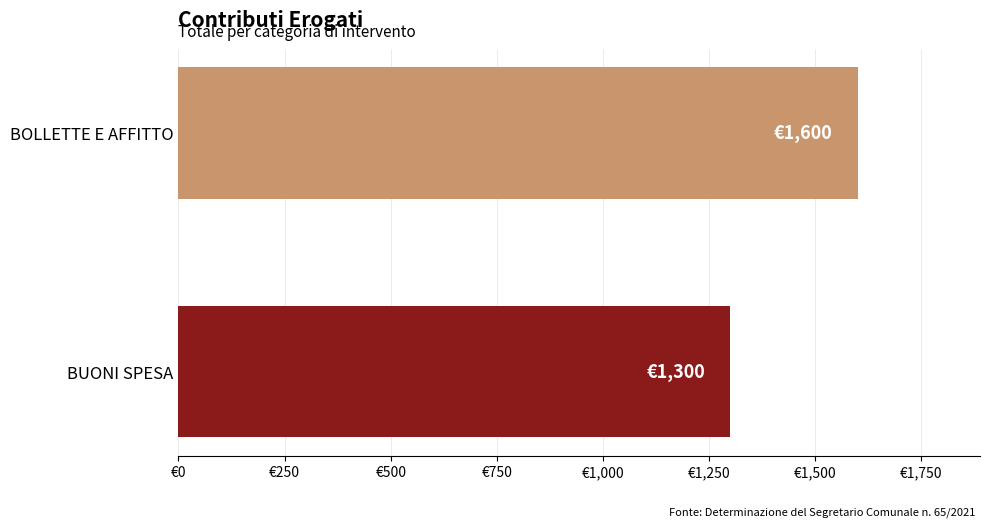

At which category does the chart reach its peak across all series?

BOLLETTE E AFFITTO